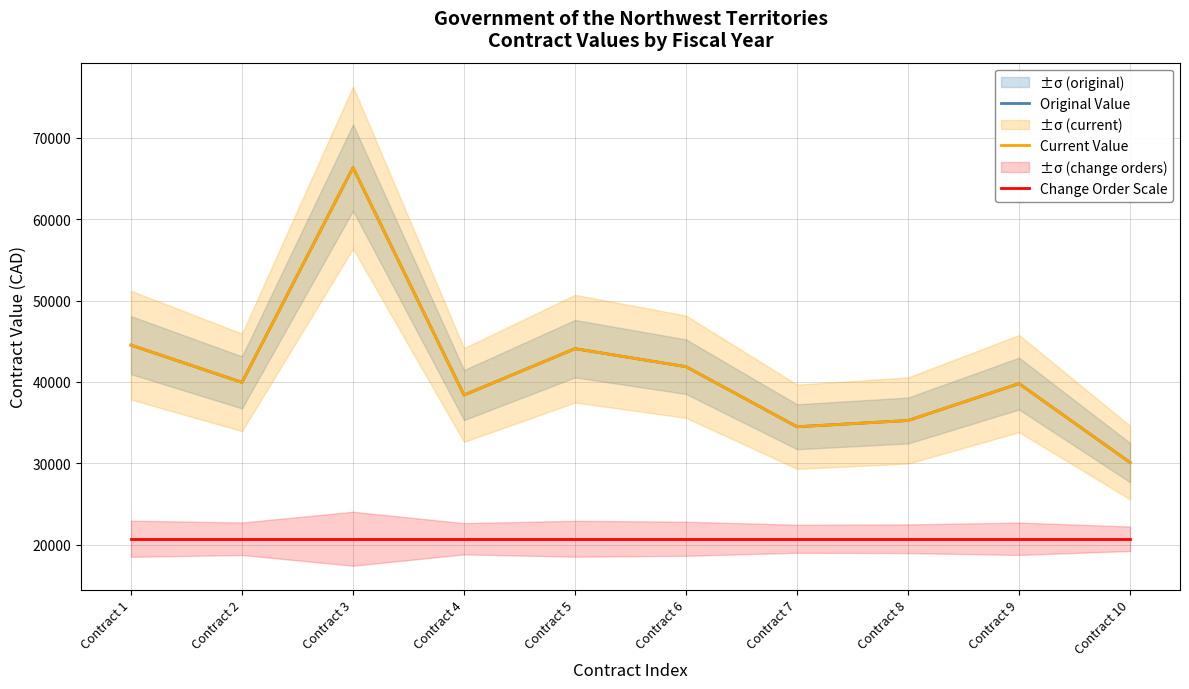

What is the value of the Change Order Scale point at the 5th from the left?

20742.2